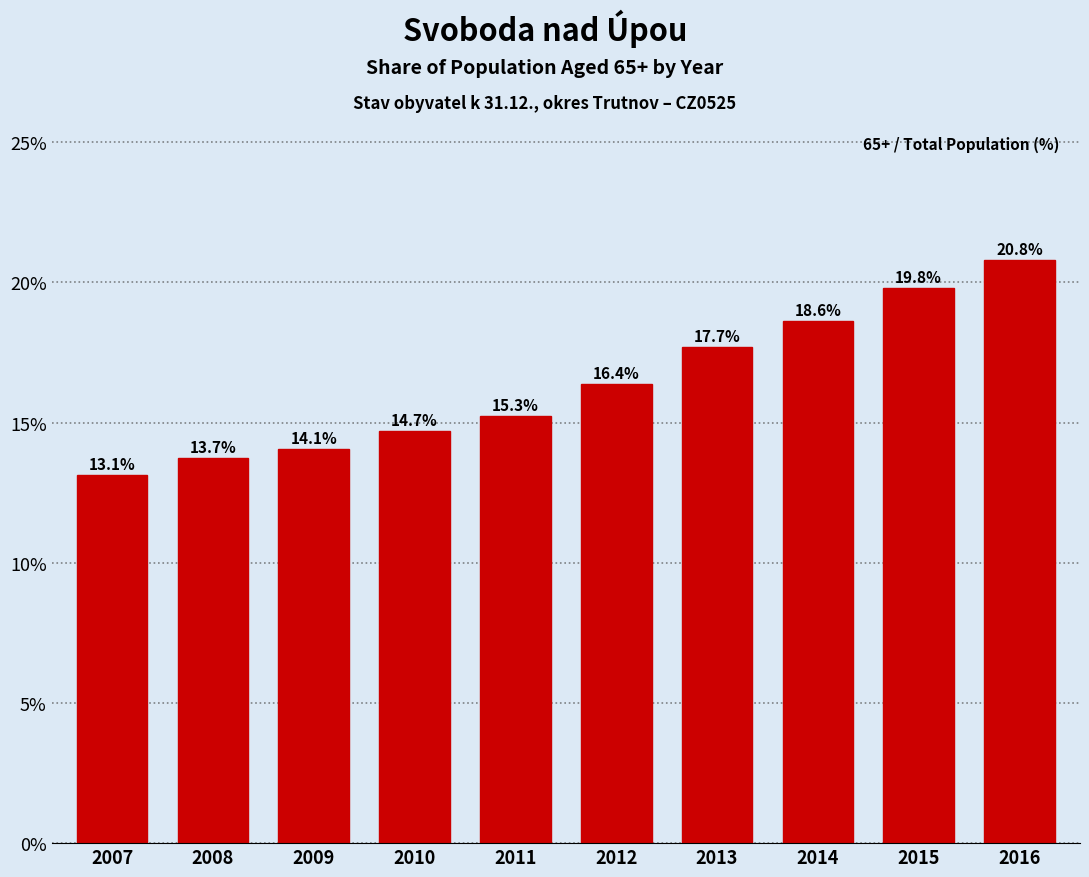

Reading left to right, extract all data points from this chart.

2007=13.1	2008=13.7	2009=14.1	2010=14.7	2011=15.3	2012=16.4	2013=17.7	2014=18.6	2015=19.8	2016=20.8